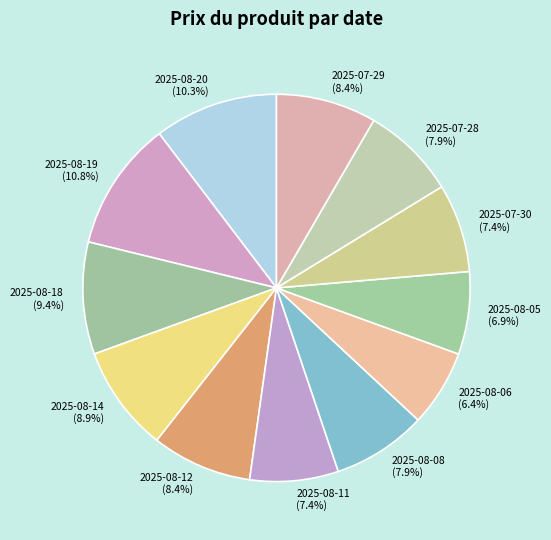

What percentage is the 2025-08-19 slice, to the nearest percent?

11%